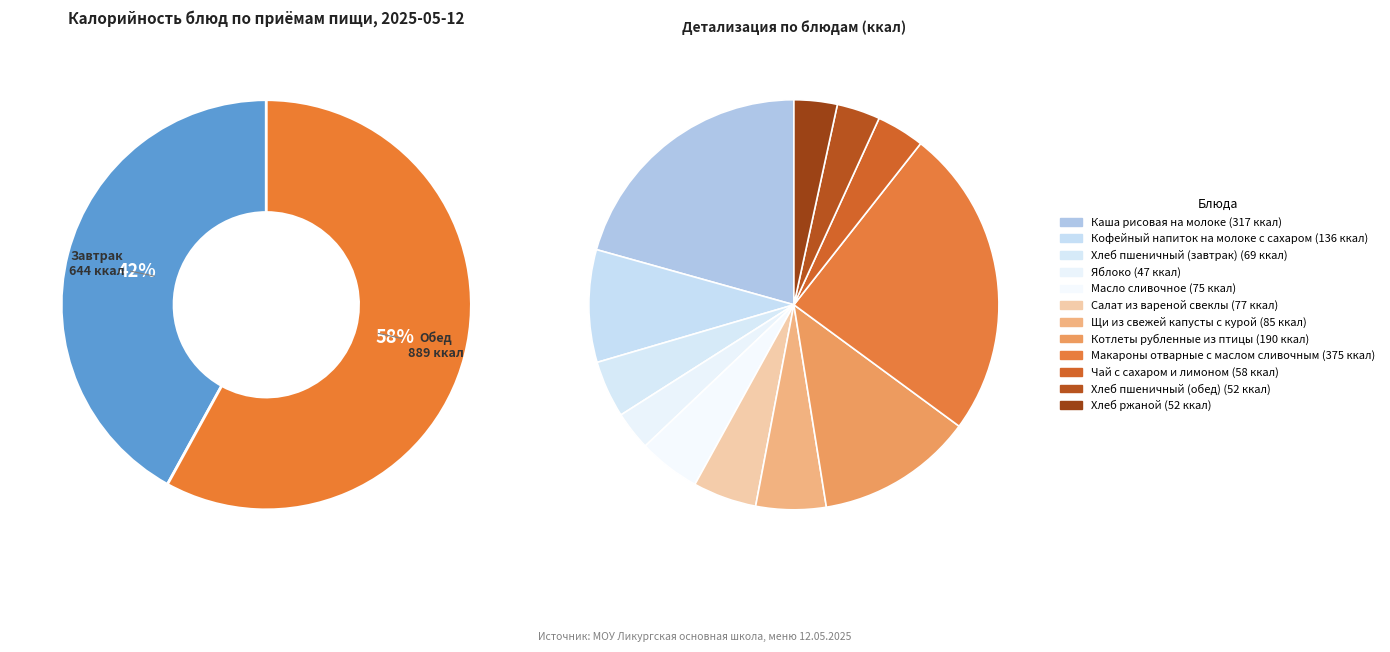

Is Макароны отварные с маслом сливочным the majority of the pie?

No